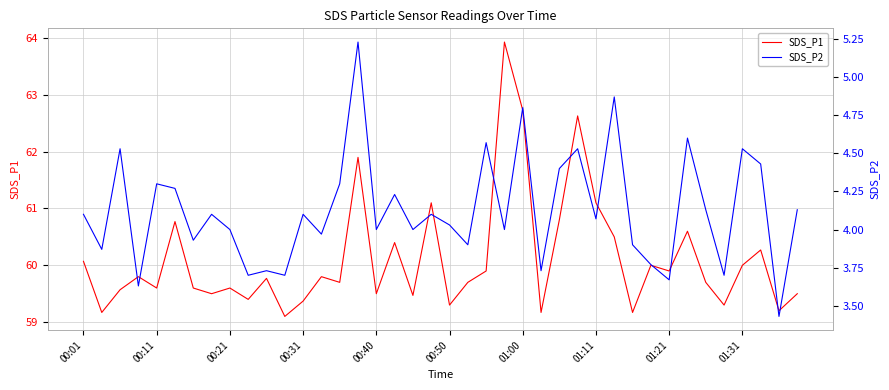

Reading right to left, what are all the values shown in this chart?

SDS_P1: 59.5	59.2	60.3	60.0	59.3	59.7	60.6	59.9	60.0	59.2	60.5	61.1	62.6	60.8	59.2	62.7	63.9	59.9	59.7	59.3	61.1	59.5	60.4	59.5	61.9	59.7	59.8	59.4	59.1	59.8	59.4	59.6	59.5	59.6	60.8	59.6	59.8	59.6	59.2	60.1
SDS_P2: 4.1	3.4	4.4	4.5	3.7	4.1	4.6	3.7	3.8	3.9	4.9	4.1	4.5	4.4	3.7	4.8	4.0	4.6	3.9	4.0	4.1	4.0	4.2	4.0	5.2	4.3	4.0	4.1	3.7	3.7	3.7	4.0	4.1	3.9	4.3	4.3	3.6	4.5	3.9	4.1